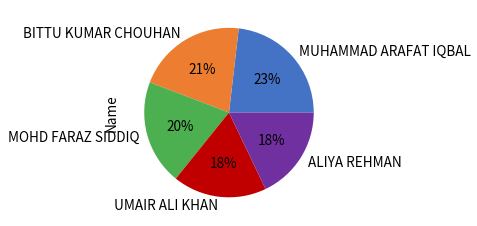

True or false: UMAIR ALI KHAN accounts for 18% of the total.

True